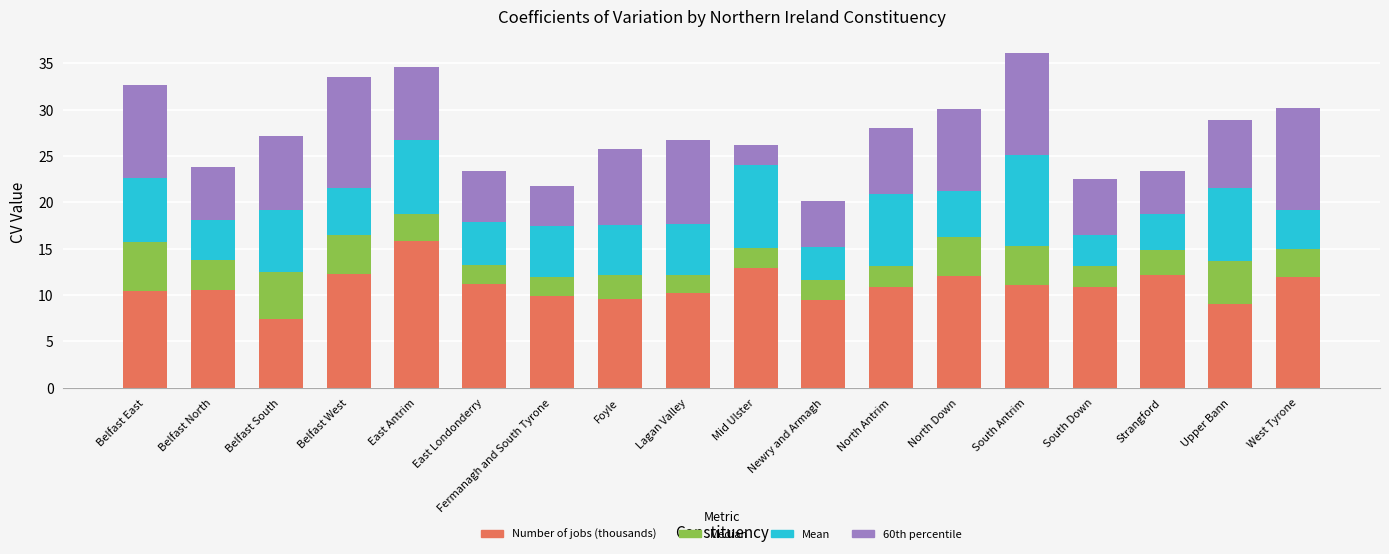

What are all the series names shown in the legend?

Number of jobs (thousands), Median, Mean, 60th percentile